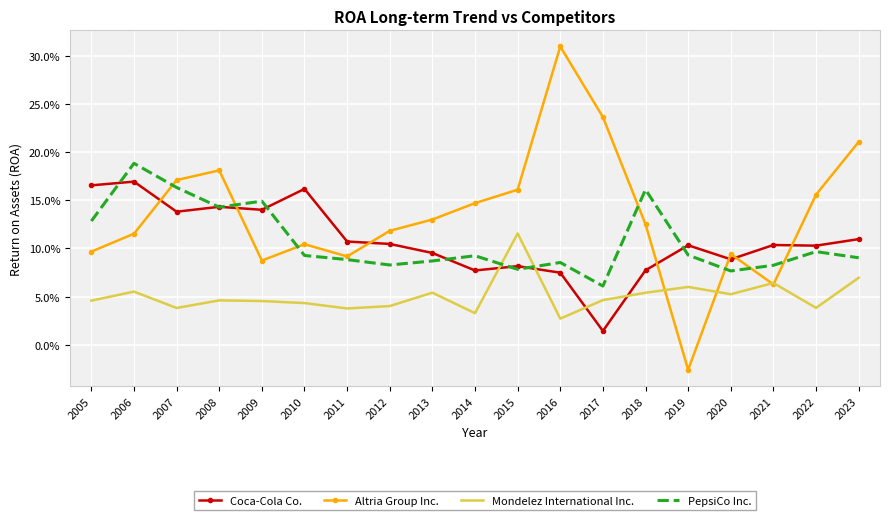

Reading left to right, transcribe all the data shown in this chart.

Coca-Cola Co.: 2005=0.2	2006=0.2	2007=0.1	2008=0.1	2009=0.1	2010=0.2	2011=0.1	2012=0.1	2013=0.1	2014=0.1	2015=0.1	2016=0.1	2017=0.0	2018=0.1	2019=0.1	2020=0.1	2021=0.1	2022=0.1	2023=0.1
Altria Group Inc.: 2005=0.1	2006=0.1	2007=0.2	2008=0.2	2009=0.1	2010=0.1	2011=0.1	2012=0.1	2013=0.1	2014=0.1	2015=0.2	2016=0.3	2017=0.2	2018=0.1	2019=-0.0	2020=0.1	2021=0.1	2022=0.2	2023=0.2
Mondelez International Inc.: 2005=0.0	2006=0.1	2007=0.0	2008=0.0	2009=0.0	2010=0.0	2011=0.0	2012=0.0	2013=0.1	2014=0.0	2015=0.1	2016=0.0	2017=0.0	2018=0.1	2019=0.1	2020=0.1	2021=0.1	2022=0.0	2023=0.1
PepsiCo Inc.: 2005=0.1	2006=0.2	2007=0.2	2008=0.1	2009=0.1	2010=0.1	2011=0.1	2012=0.1	2013=0.1	2014=0.1	2015=0.1	2016=0.1	2017=0.1	2018=0.2	2019=0.1	2020=0.1	2021=0.1	2022=0.1	2023=0.1